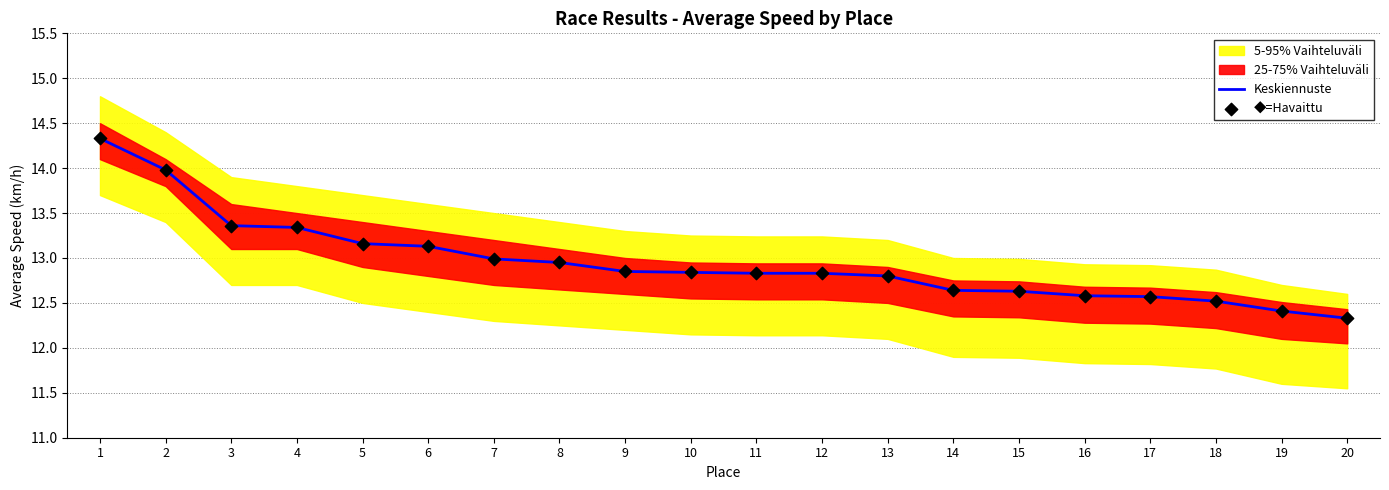

Is the value of Keskiennuste at 5 greater than the value of ◆=Havaittu at 1?

No